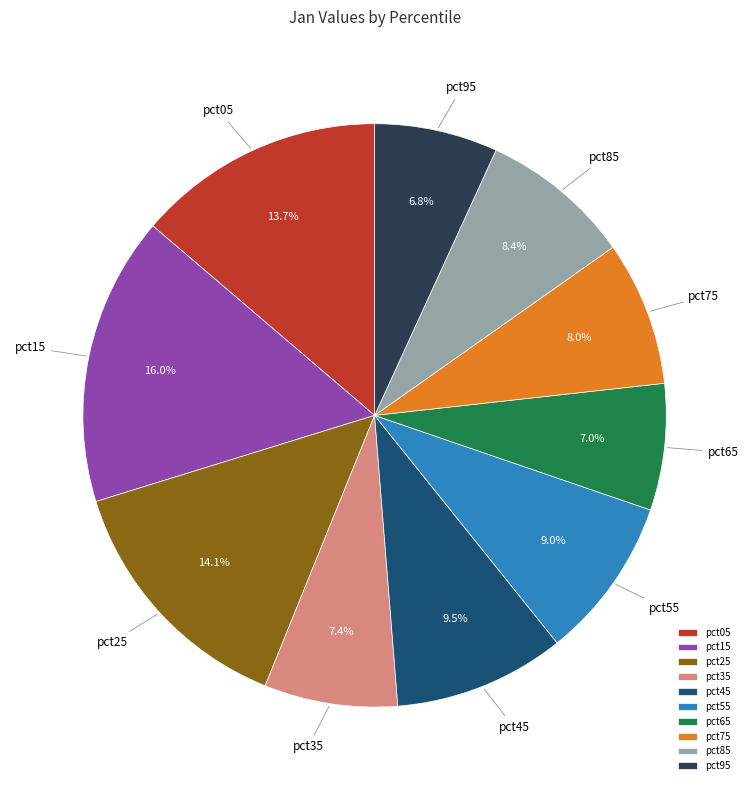

To the nearest percent, what percentage of the pie is pct25?

14%